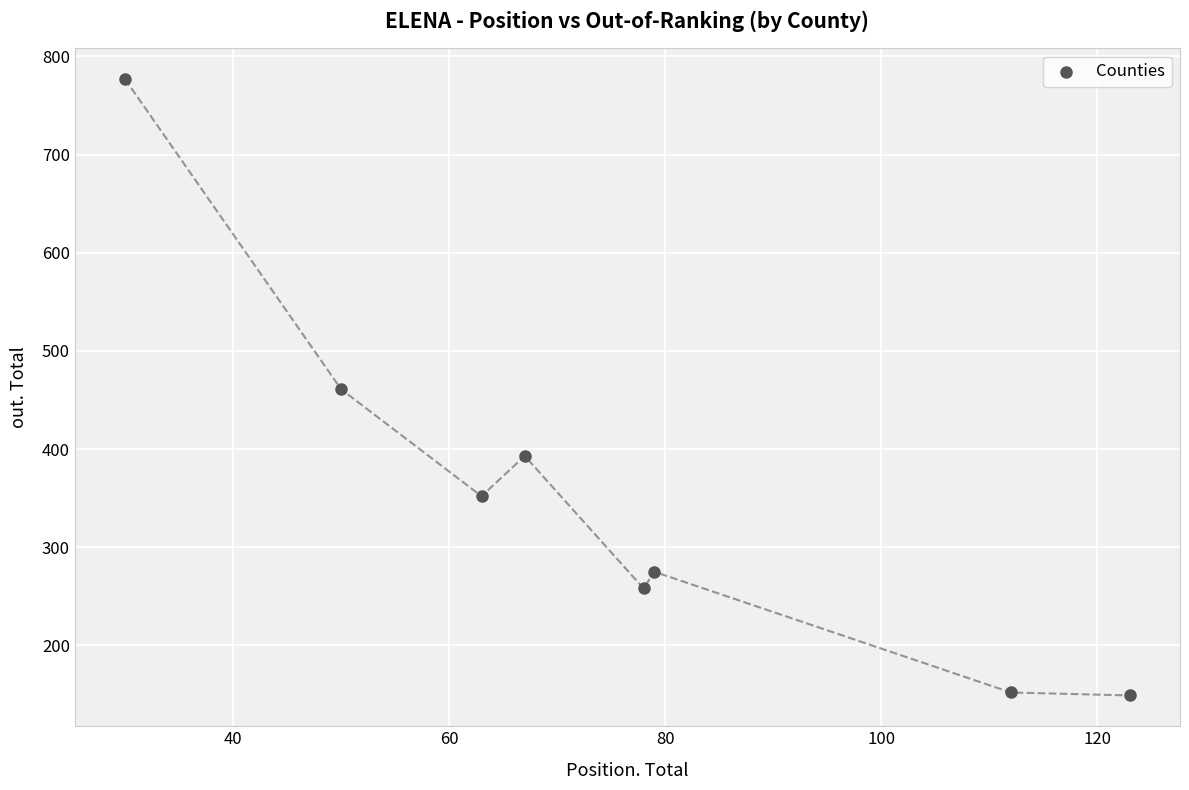

What is the range of Y values (max minus min)?

628